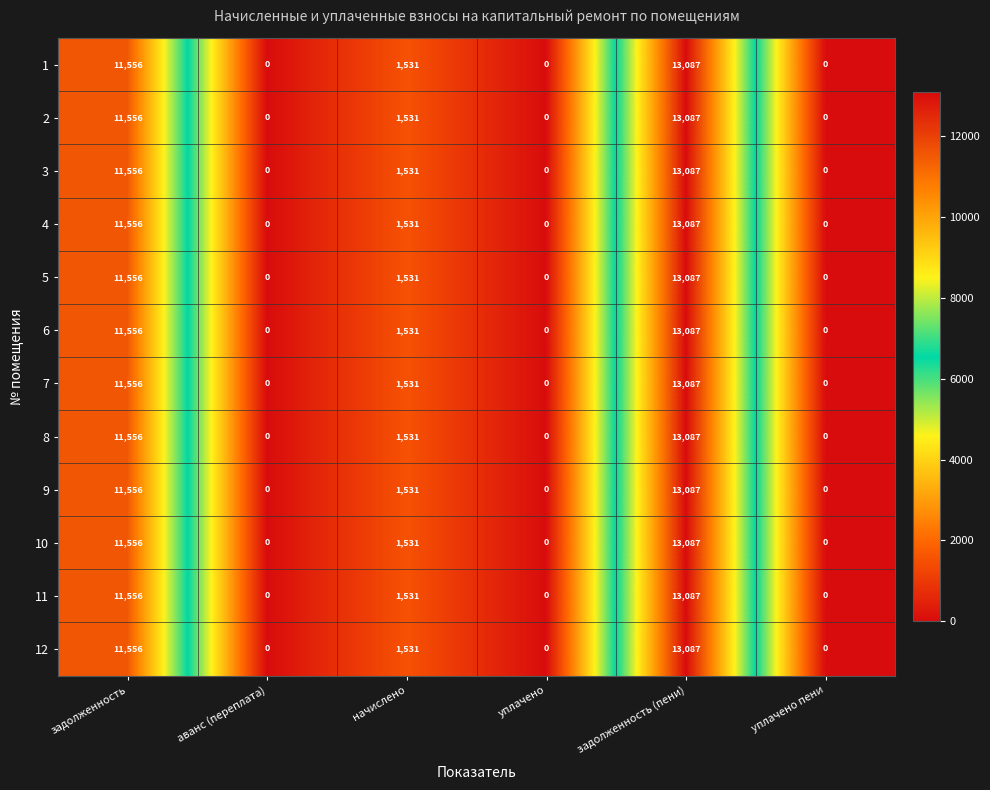

Read the 11 value at задолженность, to the nearest 10.

11560